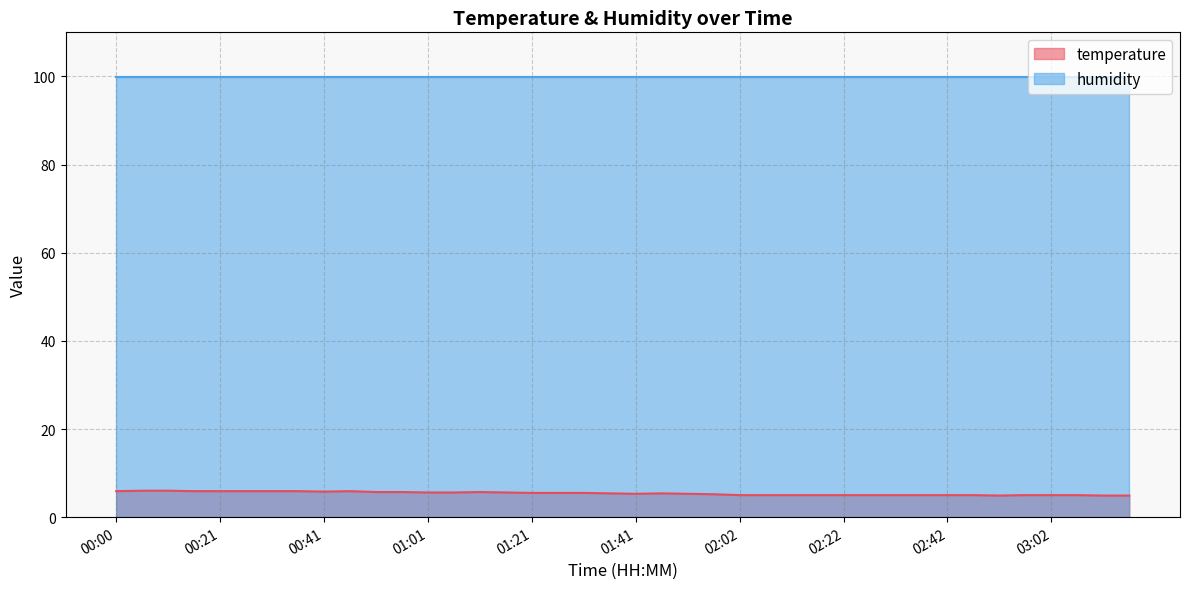

How many data points are less than 5?

3